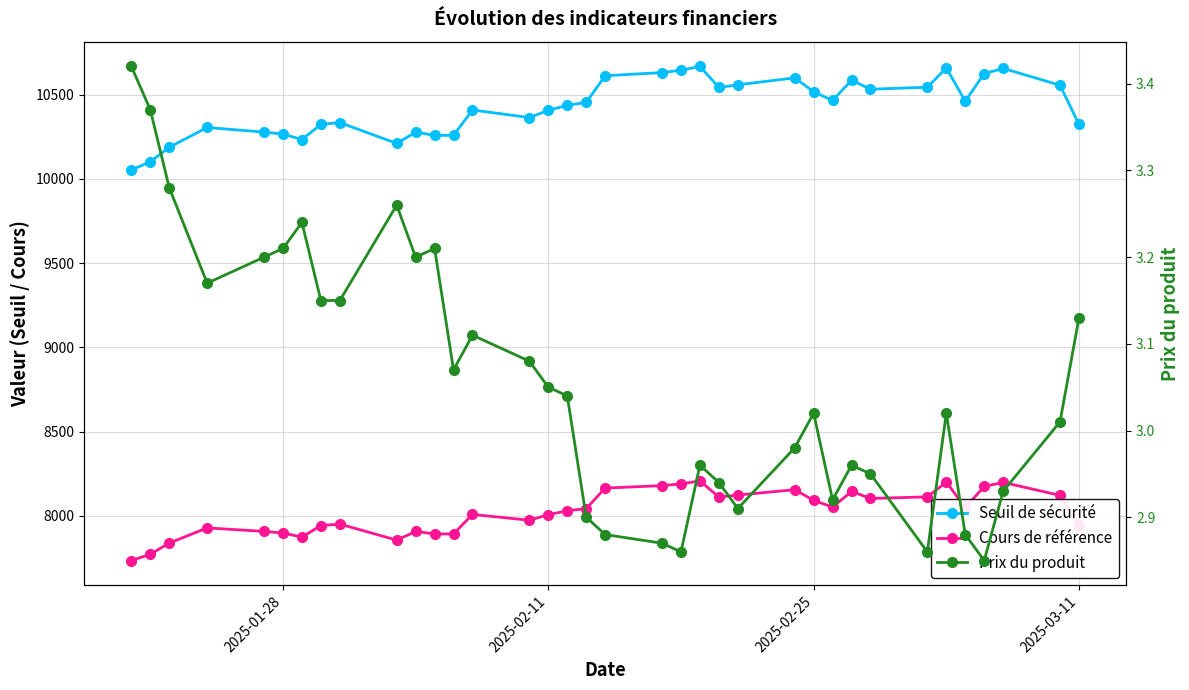

What is the difference between the maximum and second lowest values in the Seuil de sécurité series?

566.3